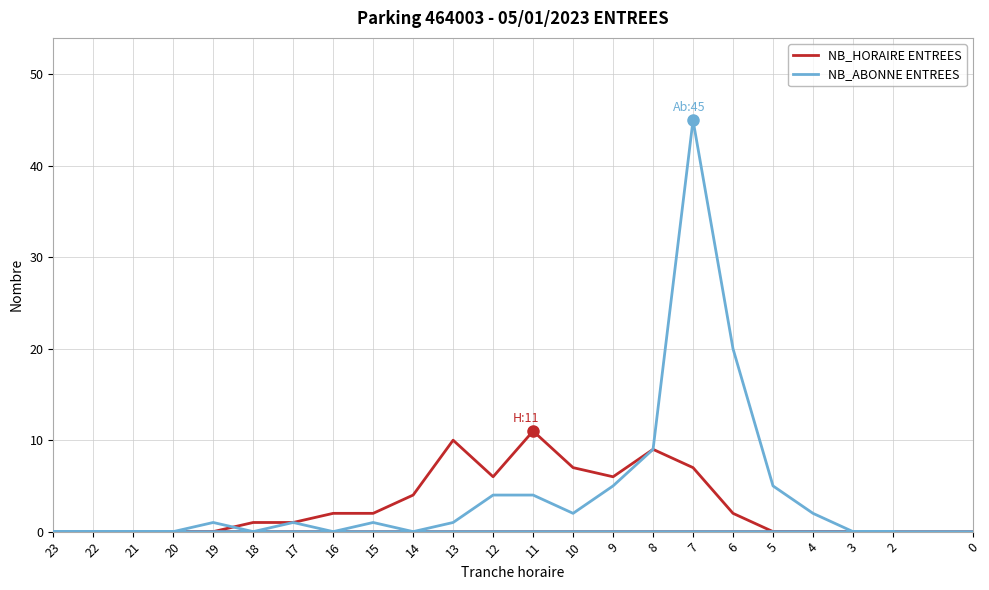

What are all the series names shown in the legend?

NB_HORAIRE ENTREES, NB_ABONNE ENTREES